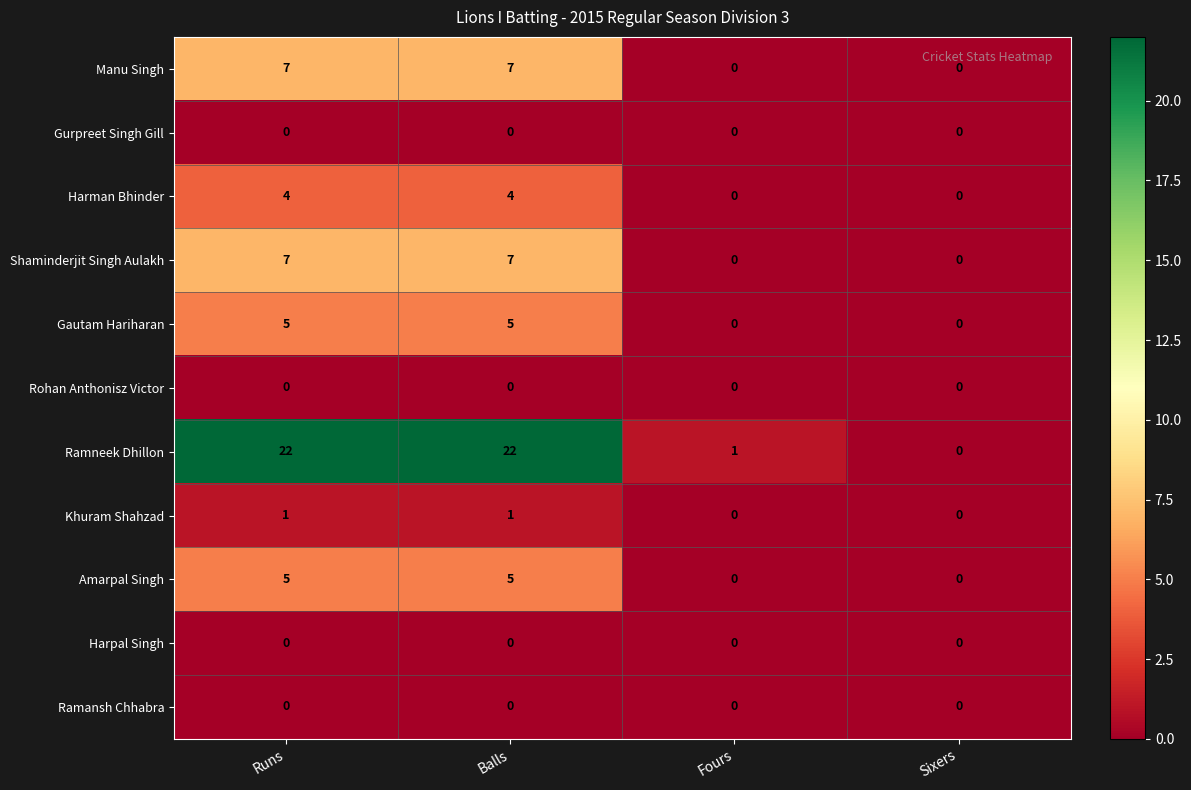

How many distinct data groups are displayed?

11